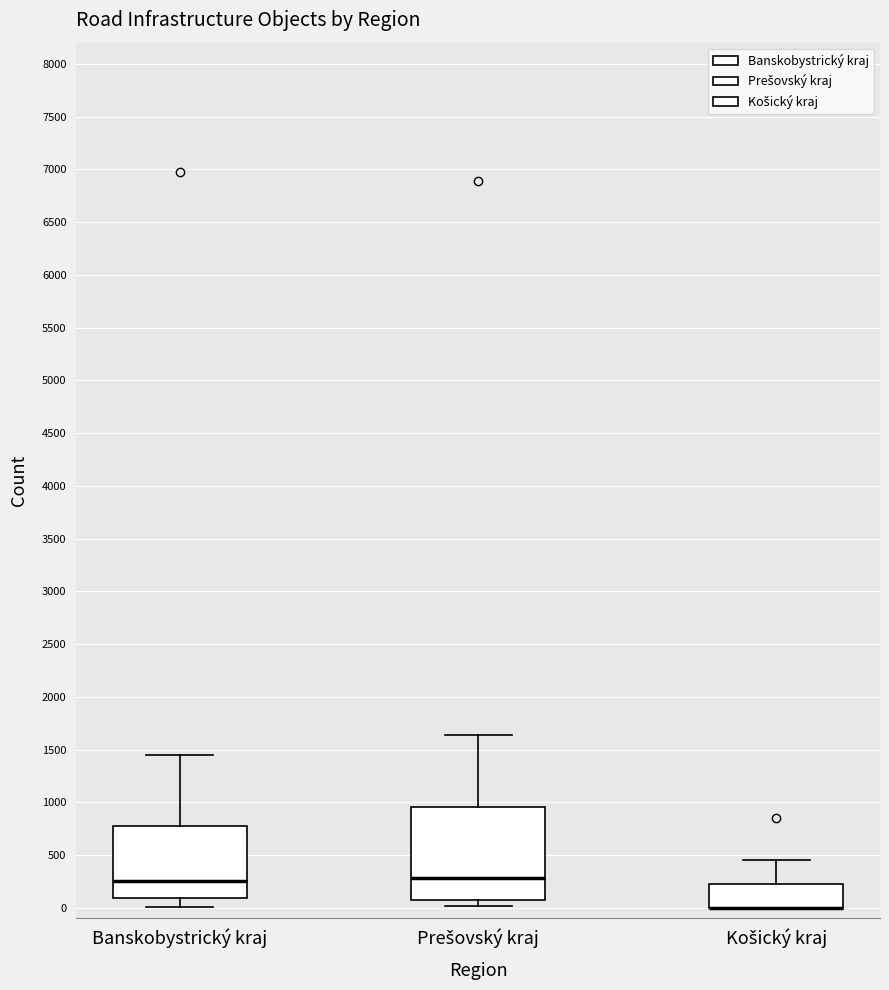

Reading left to right, read every box against the y-axis: the position of its median line, the range the box covers, and the ends of its whiskers. The values are not printed on the chart, so give them approximately, as read against the axis.

Banskobystrický kraj: median 250, box 100 to 800, whiskers 0 to 1450
Prešovský kraj: median 300, box 100 to 950, whiskers 0 to 1650
Košický kraj: median 0 (drawn on the box's lower edge), box 0 to 200, whiskers 0 to 450